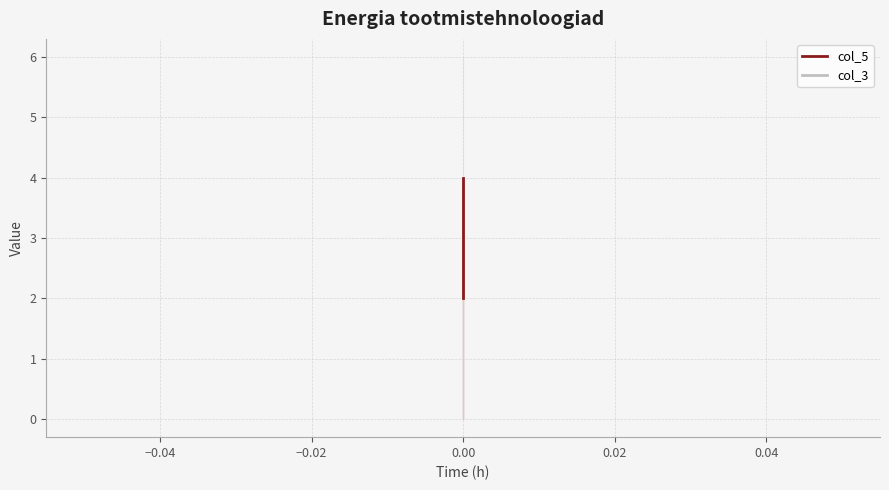

Between −0.04 and −0.06, which is larger?

−0.04